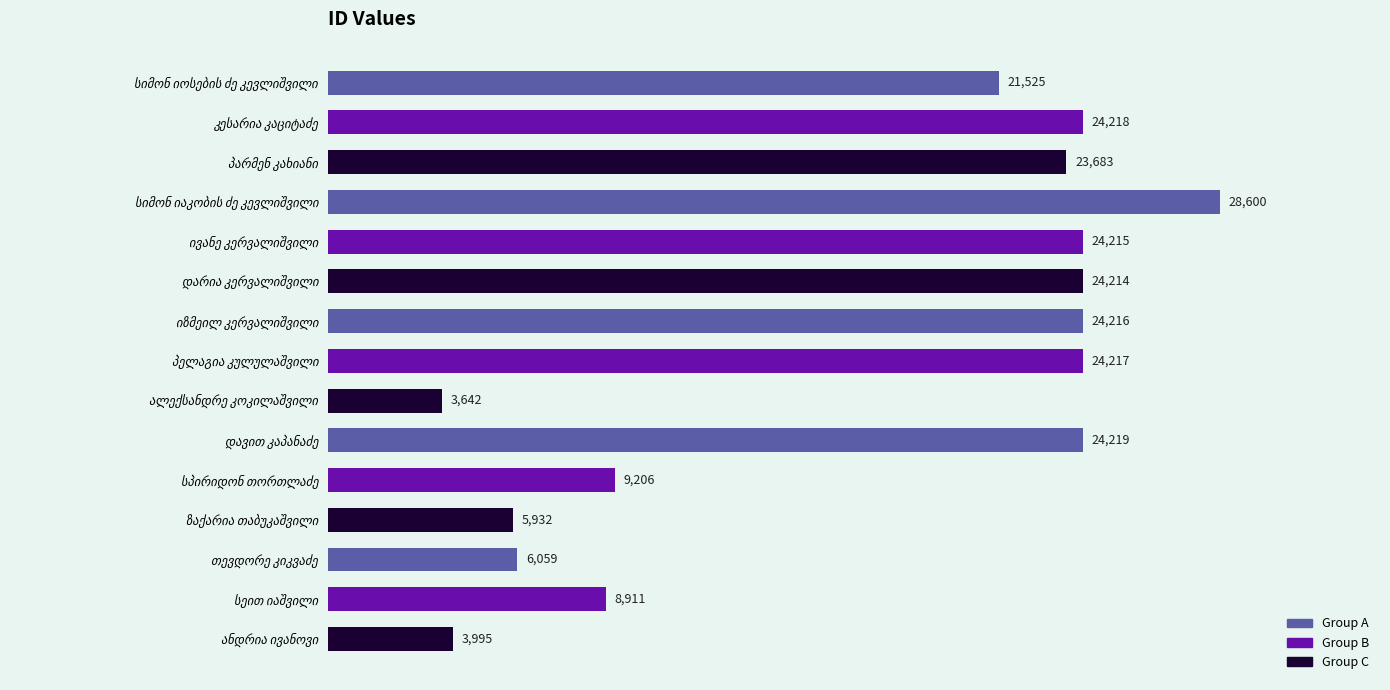

What is the minimum value shown in the chart?

3642